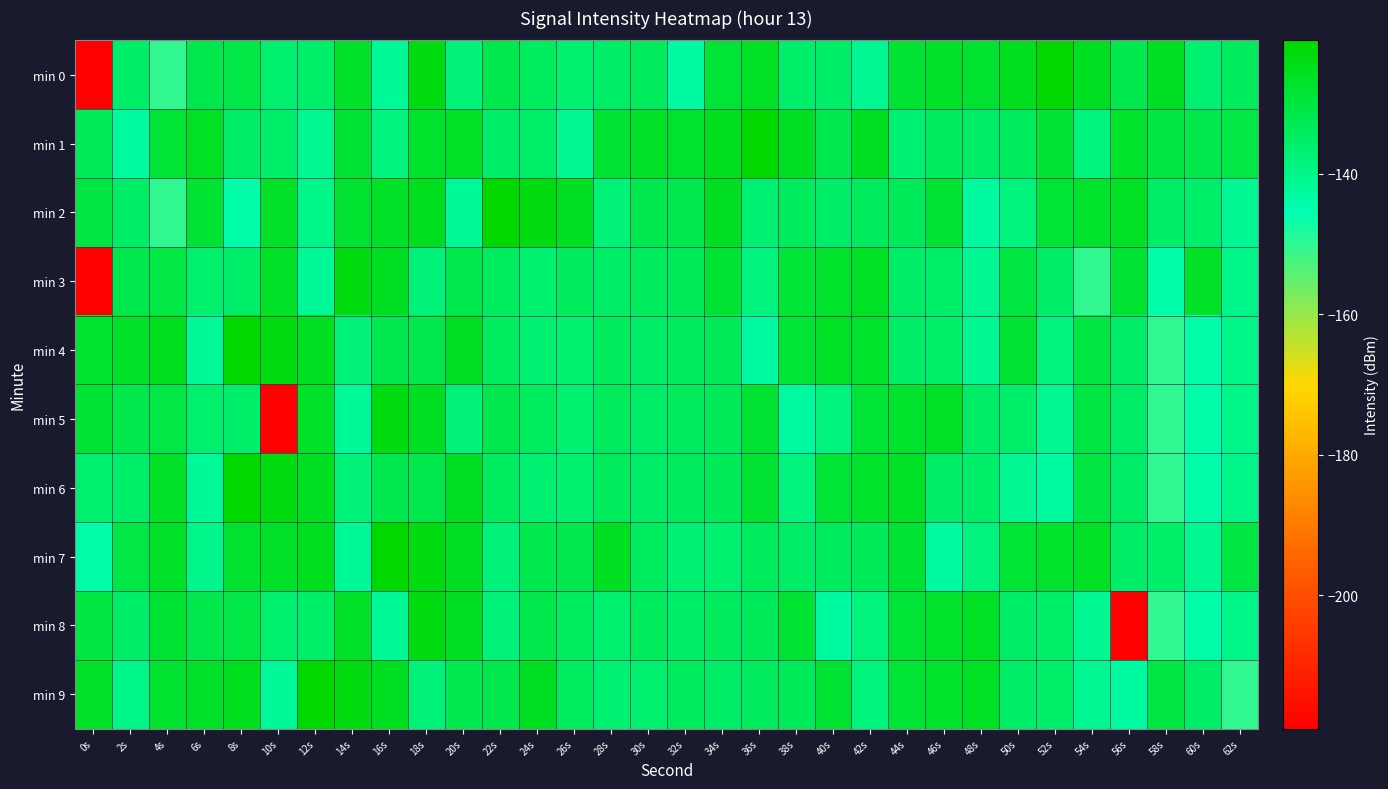

How many series are shown in this chart?

10